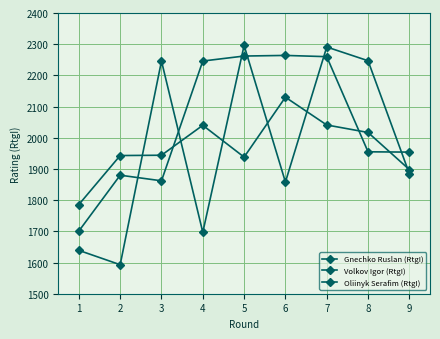

How many lines are shown in the chart?

3